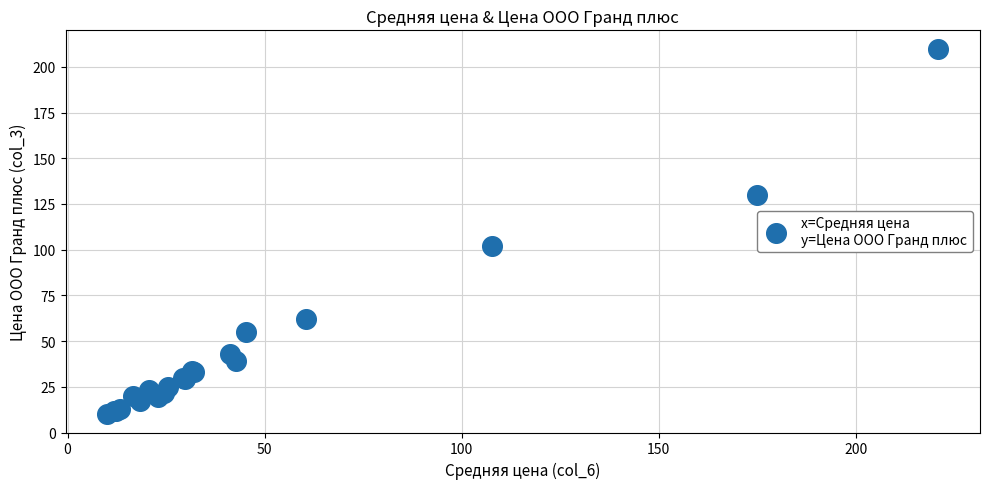

What Y value in the scatter plot is closest to 110?

102.0